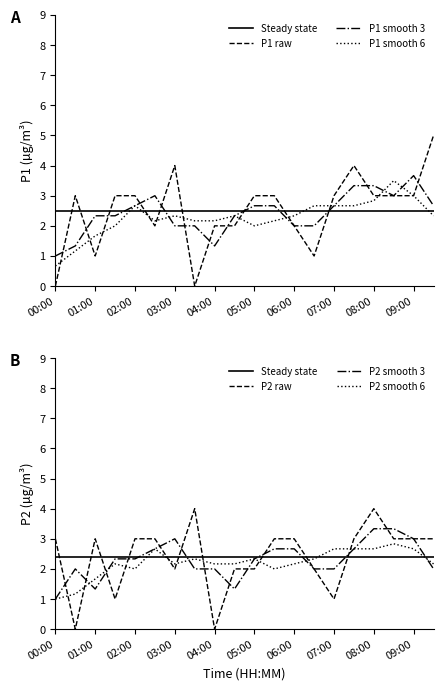

At which label does P2 reach its peak?

03:30